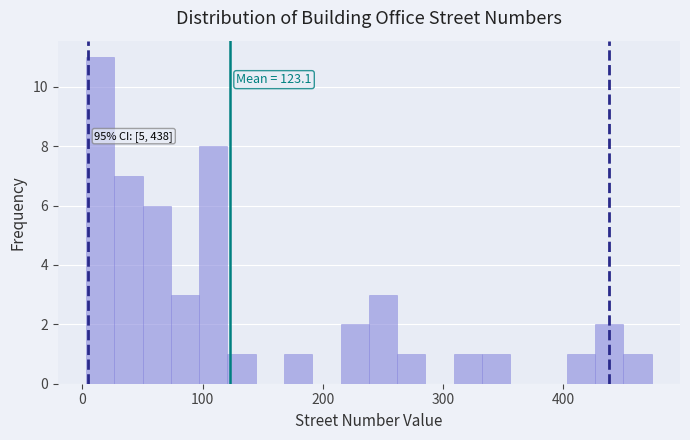

Around what value on the x-axis is the tallest bar? Give the approximate position of its centre, as read against the axis.

10